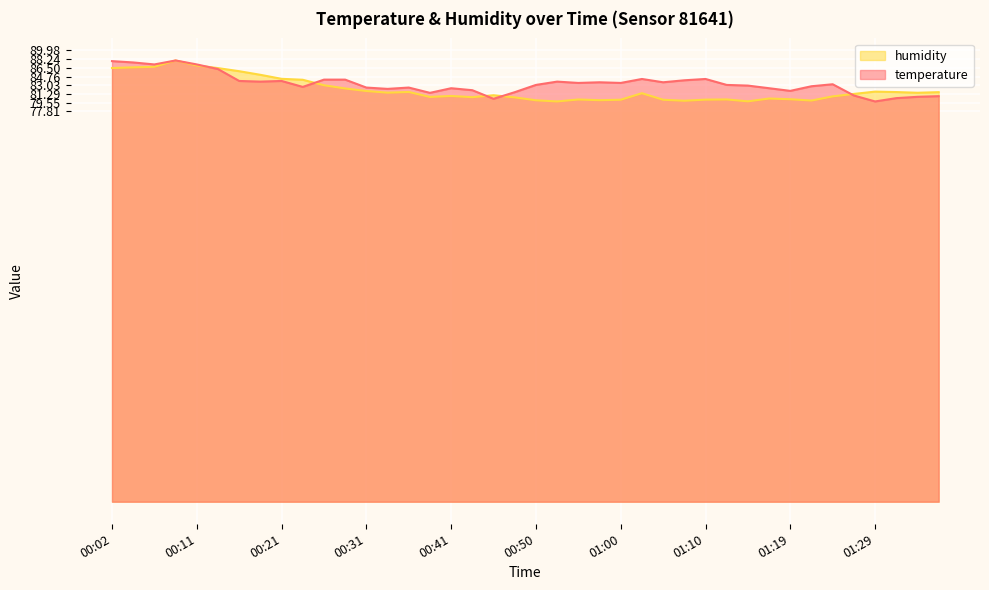

True or false: temperature and humidity intersect in this chart.

True